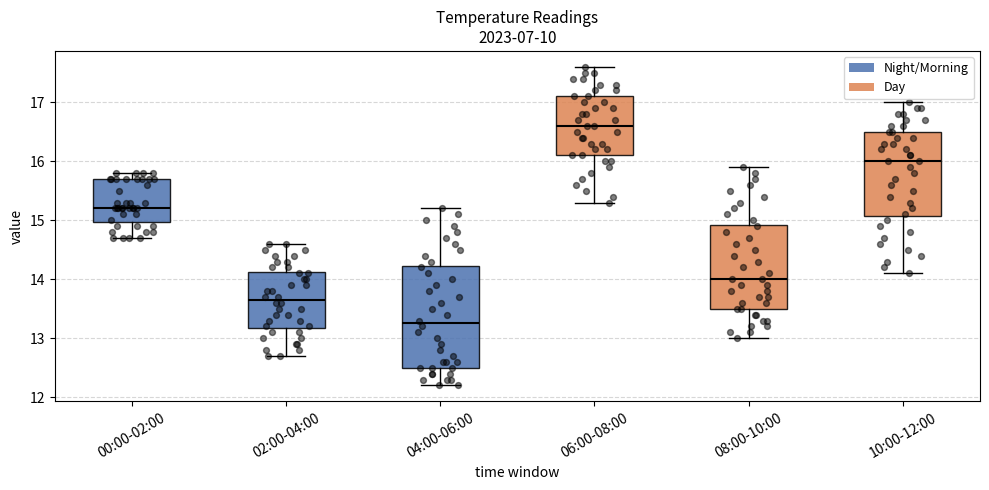

Where is the lower edge of the box for 08:00-10:00 on the y-axis? The values are not printed on the chart, so give them approximately, as read against the axis.

13.5